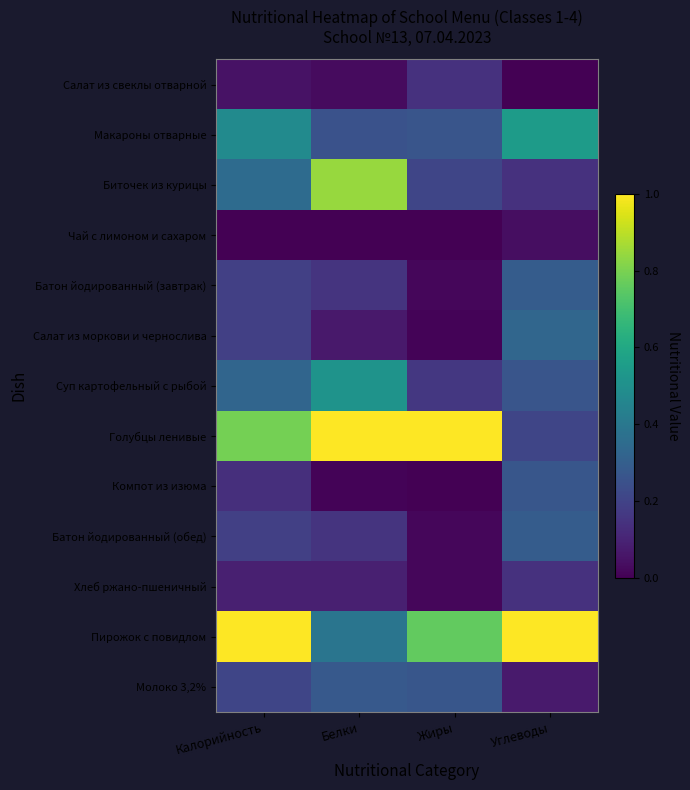

At which category does the chart reach its minimum across all series?

Углеводы